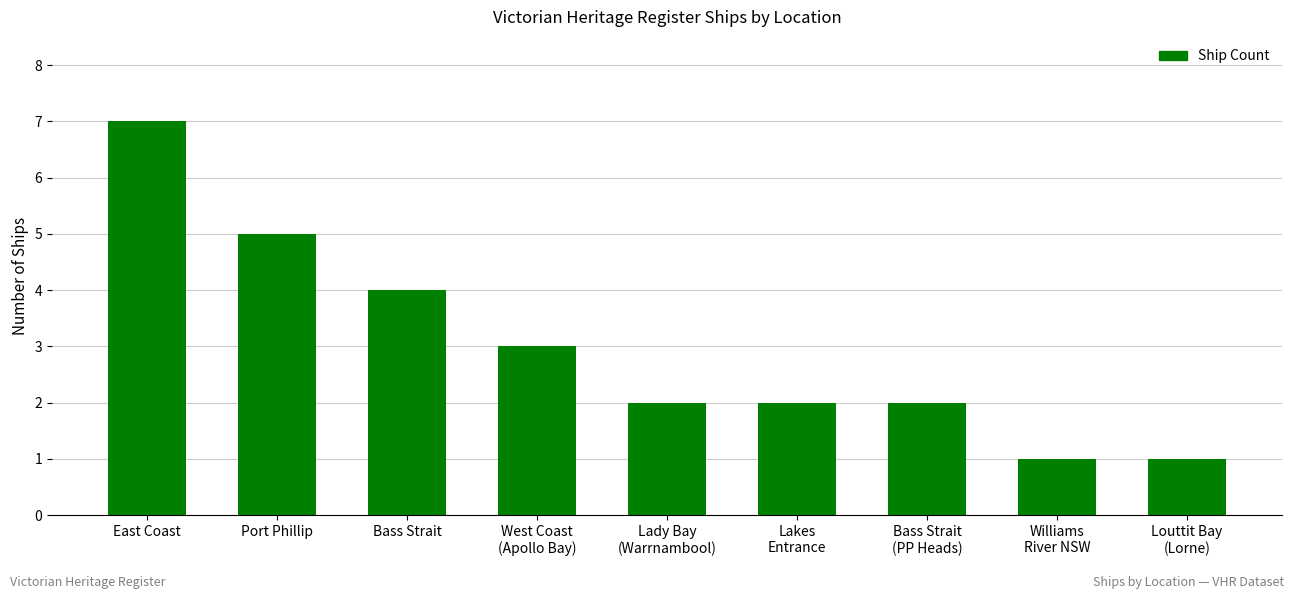

At which category does the chart reach its peak across all series?

East Coast